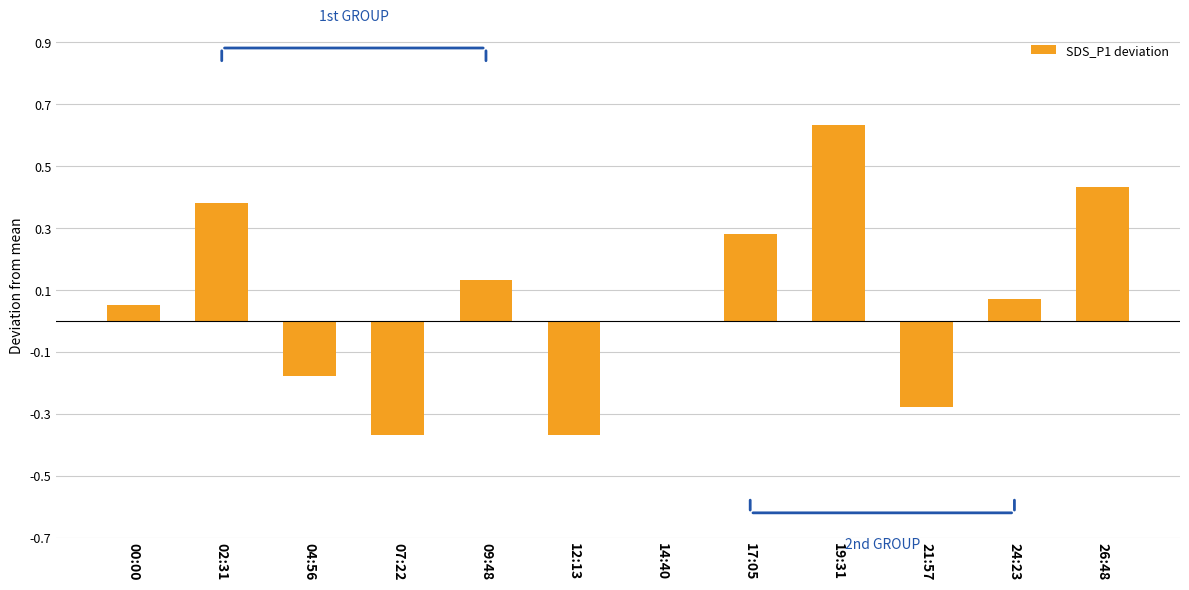

The value at 07:22 is -0.2. True or false?

False